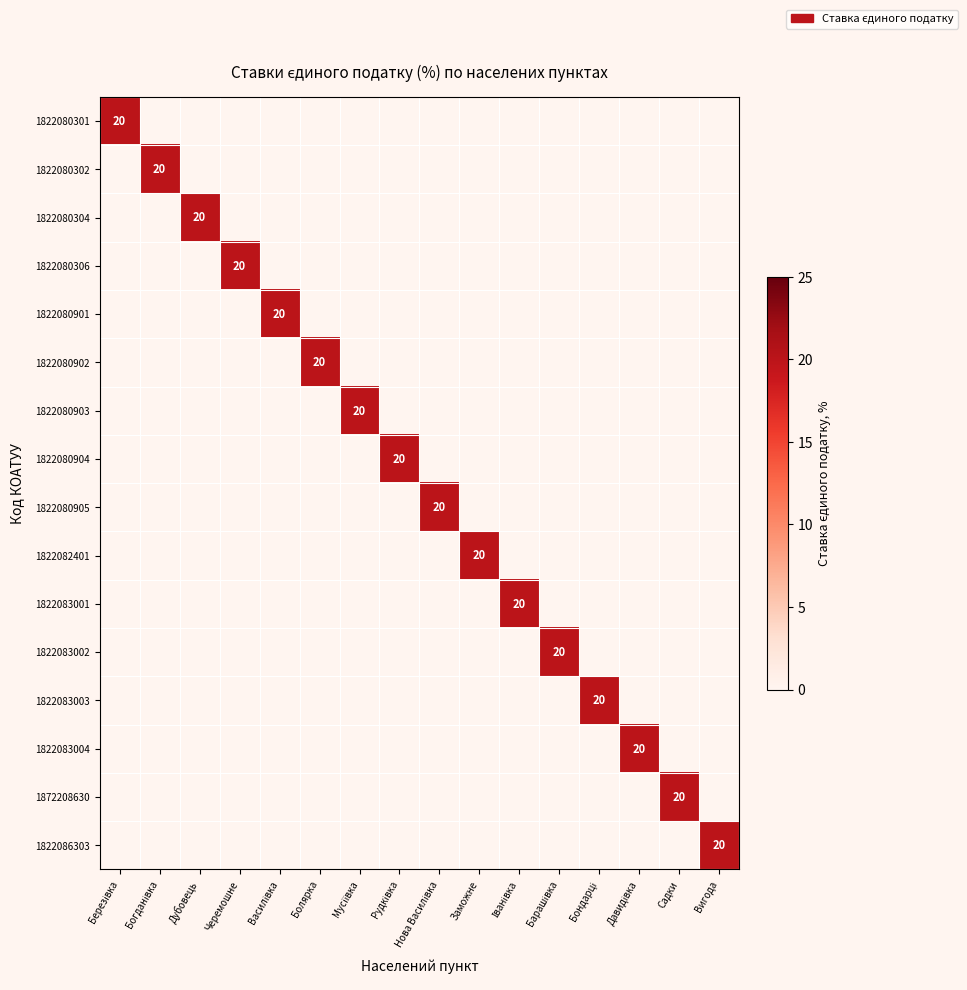

Rank the categories by 1822080302 value from lowest to highest.

Березівка, Дубовець, Черемошне, Василівка, Болярка, Мусіївка, Рудківка, Нова Василівка, Заможне, Іванівка, Барашівка, Бондарці, Давидівка, Садки, Вигода, Богданівка